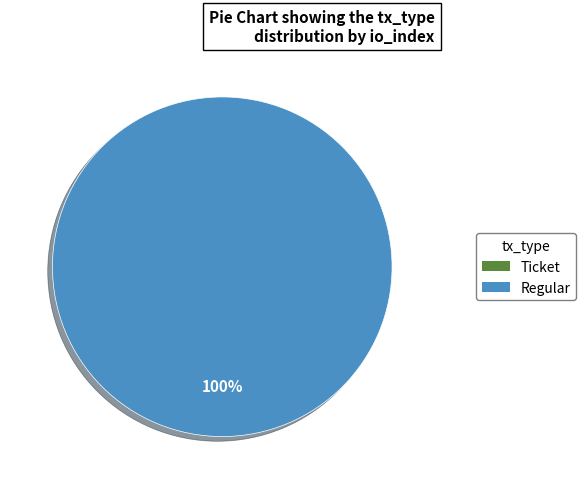

What is the change in value from Ticket to Regular?

+9